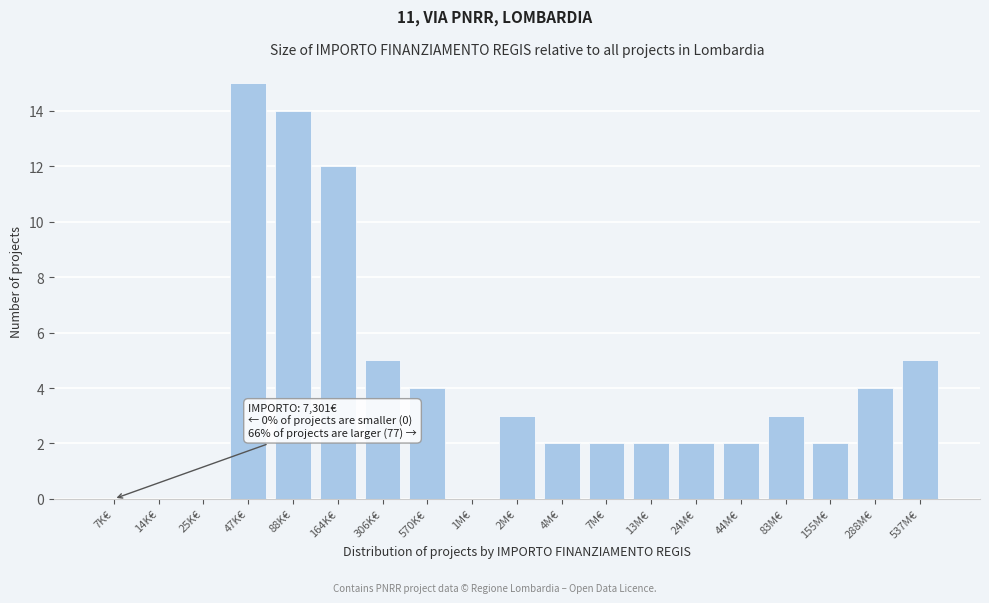

Reading left to right, extract all data points from this chart.

7K€=0	14K€=0	25K€=0	47K€=15	88K€=14	164K€=12	306K€=5	570K€=4	1M€=0	2M€=3	4M€=2	7M€=2	13M€=2	24M€=2	44M€=2	83M€=3	155M€=2	288M€=4	537M€=5